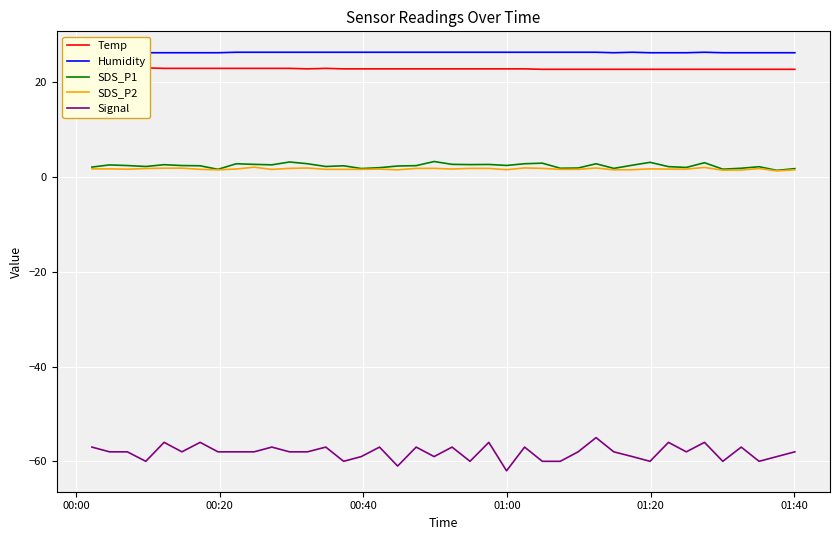

Which series has the largest total across all categories?

Humidity